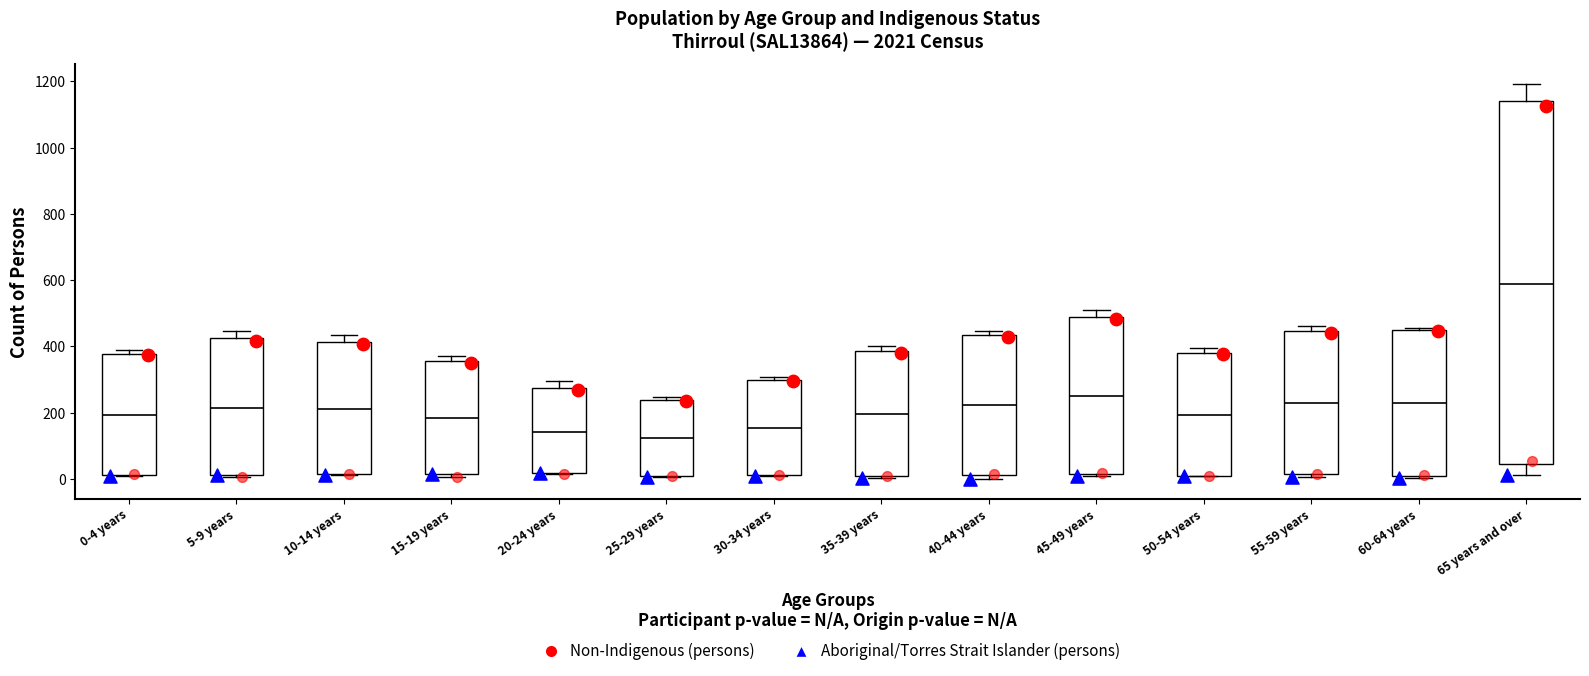

Reading left to right, transcribe this box plot: for each box, give where its median line is, the range the box spans, and where its two whiskers end, as read against the y-axis. The values are not printed on the chart, so give them approximately, as read against the axis.

0-4 years: median 200, box 20 to 380, whiskers 0 to 400
5-9 years: median 220, box 20 to 420, whiskers 0 to 440
10-14 years: median 220, box 20 to 420, whiskers 20 to 440
15-19 years: median 180, box 20 to 360, whiskers 0 to 380
20-24 years: median 140, box 20 to 280, whiskers 20 to 300
25-29 years: median 120, box 0 to 240, whiskers 0 to 240 (just above the box's upper edge)
30-34 years: median 160, box 20 to 300, whiskers 0 to 300 (just above the box's upper edge)
35-39 years: median 200, box 0 to 380, whiskers 0 to 400
40-44 years: median 220, box 20 to 440, whiskers 0 to 440 (just above the box's upper edge)
45-49 years: median 240, box 20 to 480, whiskers 20 to 500
50-54 years: median 200, box 0 to 380, whiskers 0 to 400
55-59 years: median 220, box 20 to 440, whiskers 0 to 460
60-64 years: median 220, box 0 to 440, whiskers 0 to 460
65 years and over: median 580, box 40 to 1140, whiskers 20 to 1200